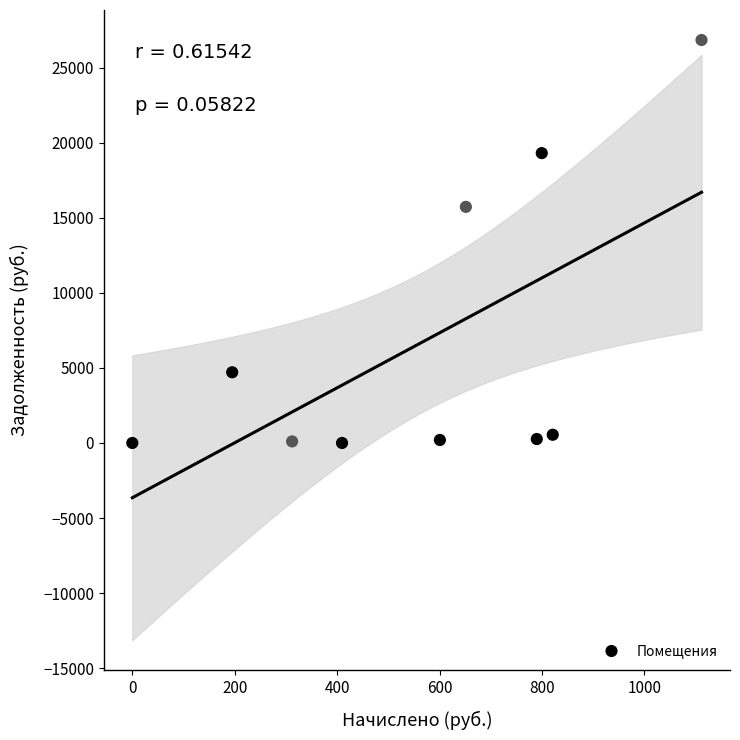

What is the range of Y values (max minus min)?

26840.2